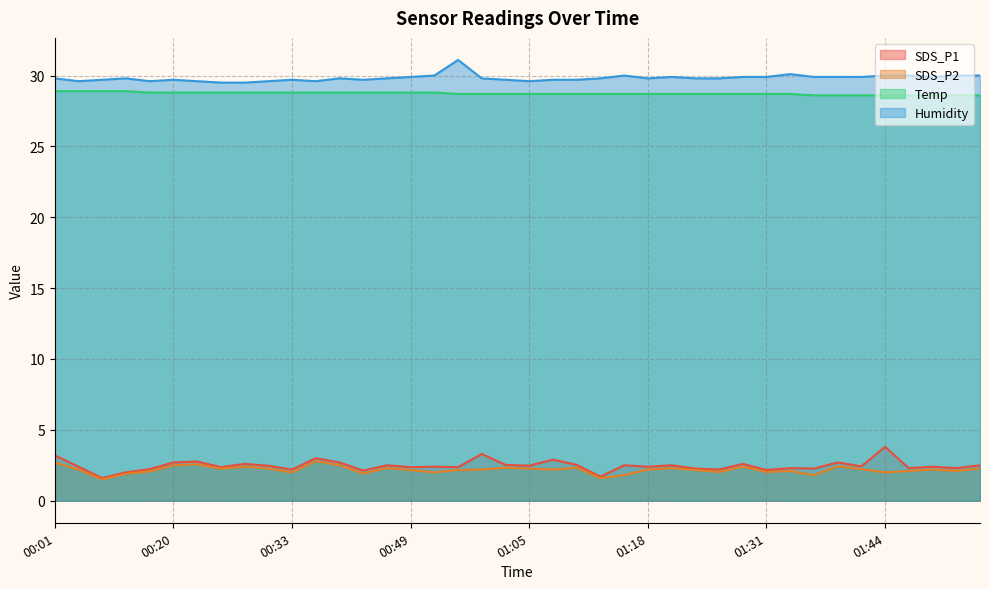

True or false: Humidity and Temp cross at least once.

False